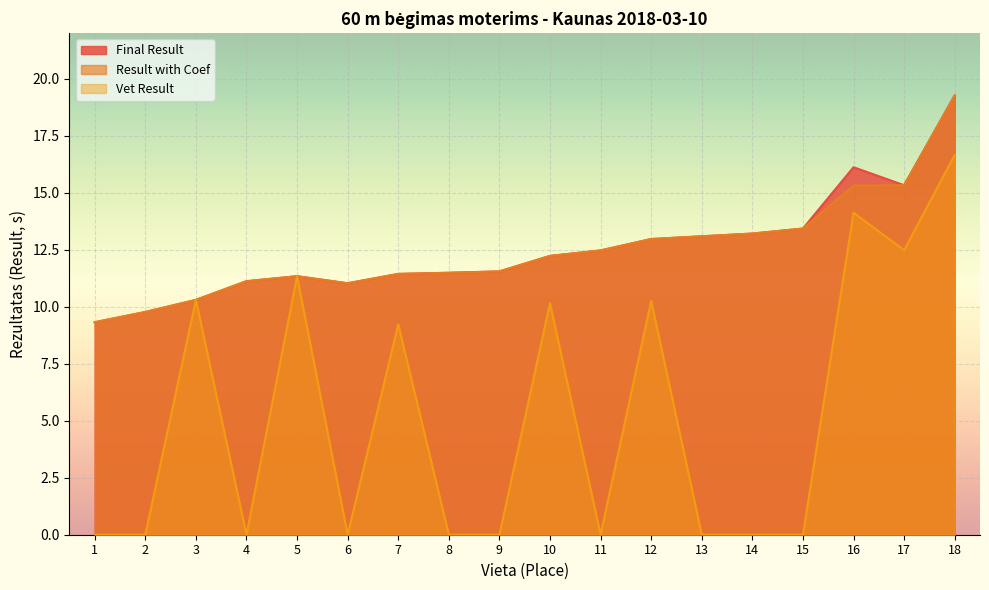

What is the sum of all Vet Result values?

94.5